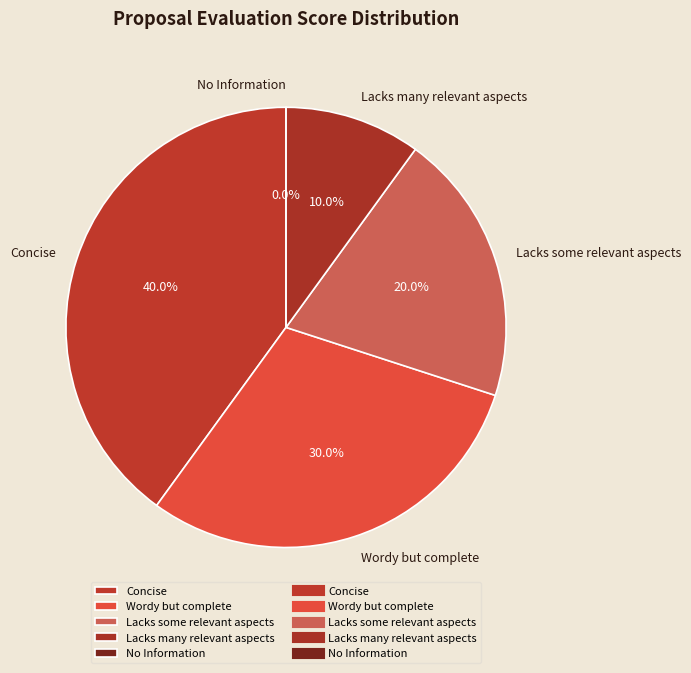

To the nearest percent, what is the difference between the largest and smallest slice percentages?

40%